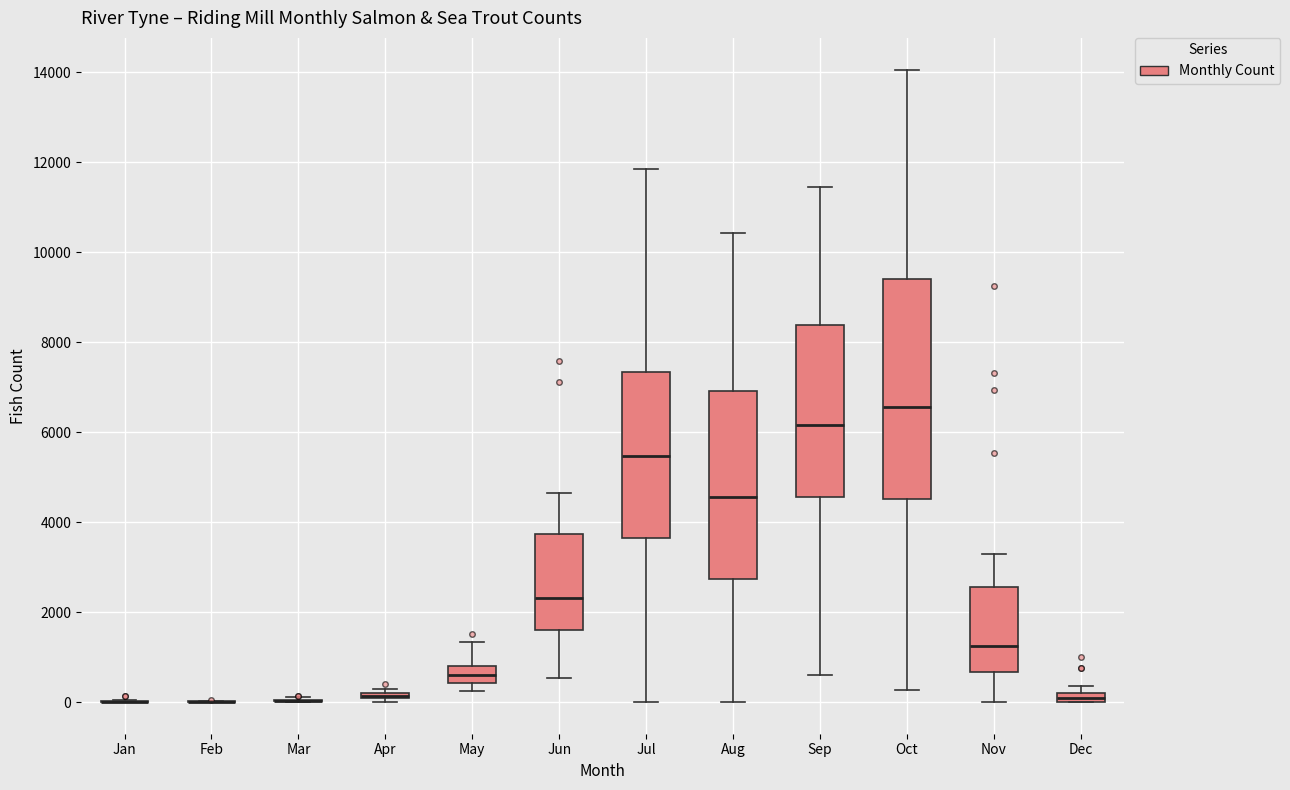

Which box is the tallest, from its lower edge to its upper edge?

Oct